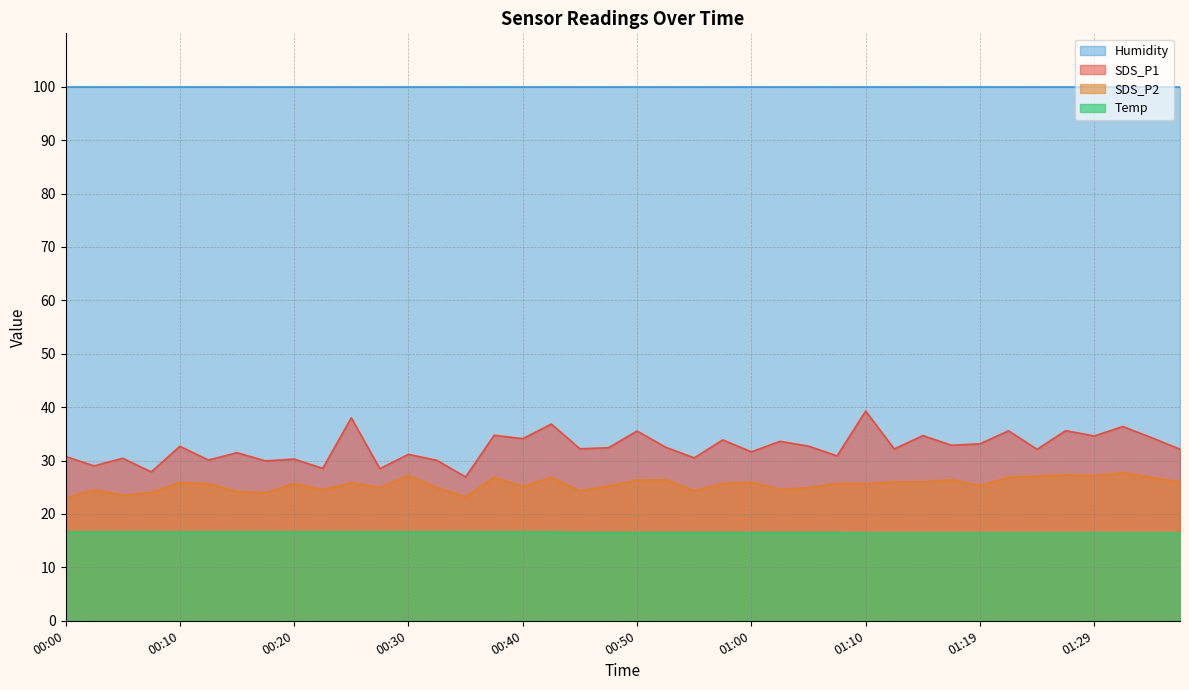

Which series has the largest total across all categories?

Humidity